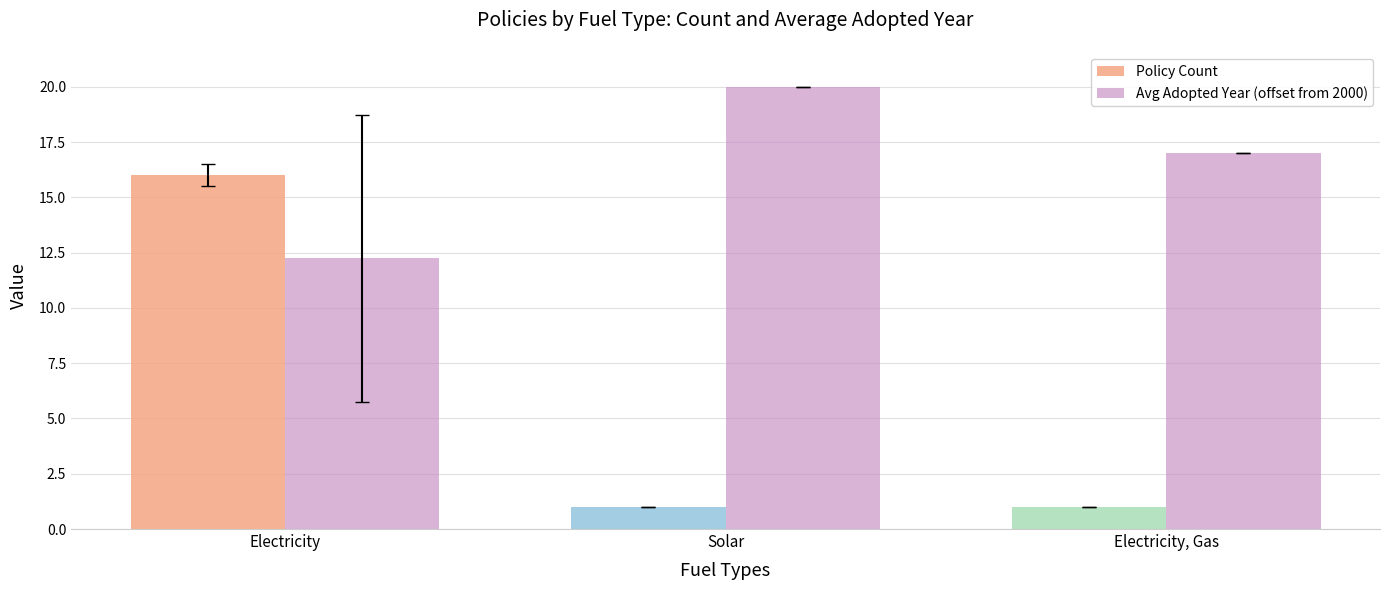

Rank the series at Solar from highest to lowest value.

Avg Adopted Year (offset from 2000), Policy Count